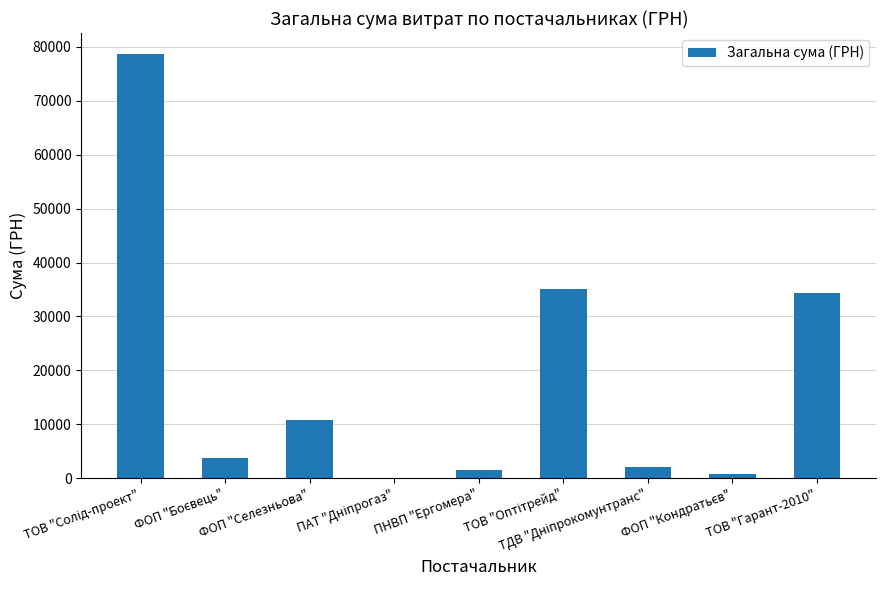

What is the greatest value displayed?

78600.0